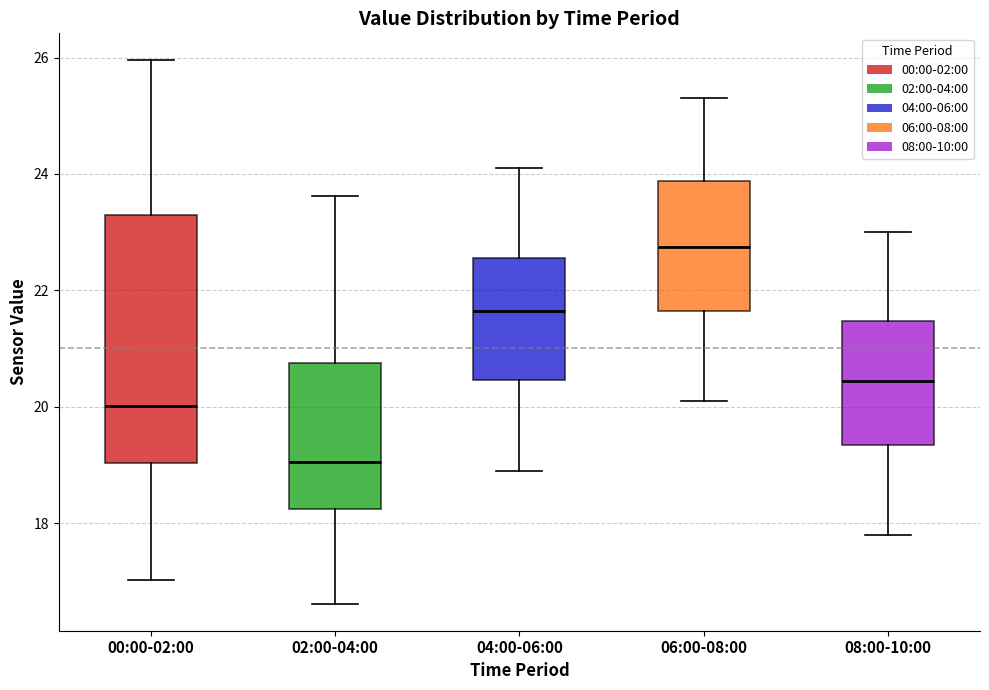

Reading left to right, read every box against the y-axis: the position of its median line, the range the box covers, and the ends of its whiskers. The values are not printed on the chart, so give them approximately, as read against the axis.

00:00-02:00: median 20.0, box 19.0 to 23.2, whiskers 17.0 to 26.0
02:00-04:00: median 19.0, box 18.2 to 20.8, whiskers 16.6 to 23.6
04:00-06:00: median 21.6, box 20.4 to 22.6, whiskers 19.0 to 24.2
06:00-08:00: median 22.8, box 21.6 to 23.8, whiskers 20.2 to 25.4
08:00-10:00: median 20.4, box 19.4 to 21.4, whiskers 17.8 to 23.0